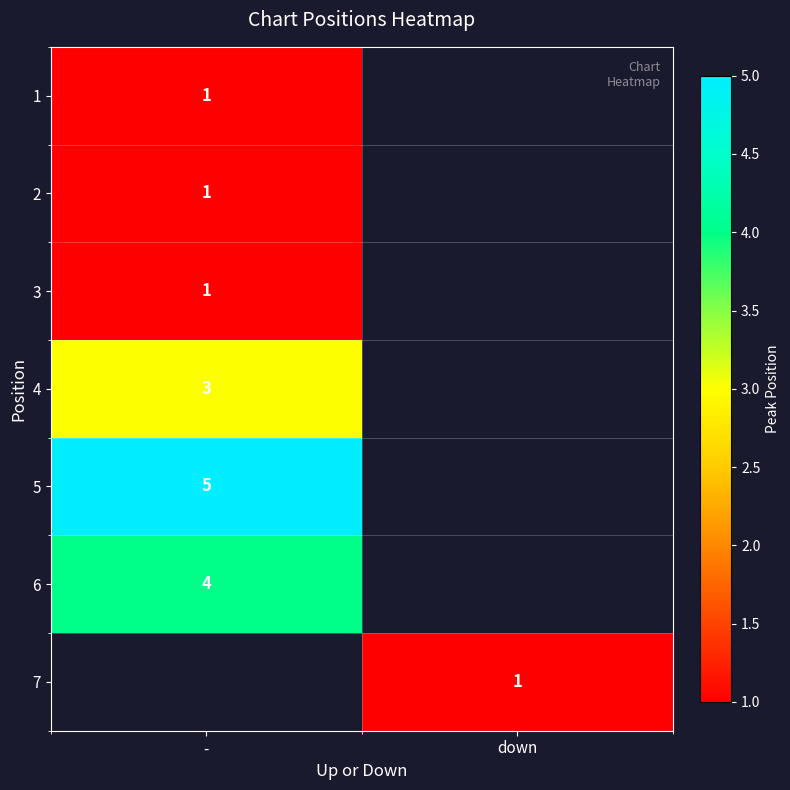

The 7 series shows 1.5 at down. True or false?

False